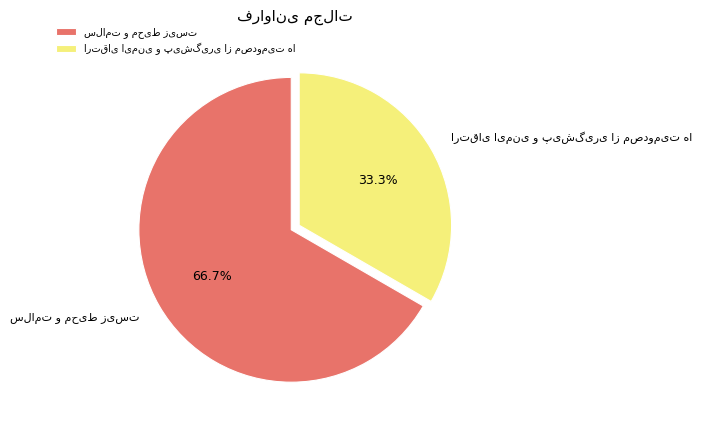

Is there any slice that represents more than half of the pie?

Yes